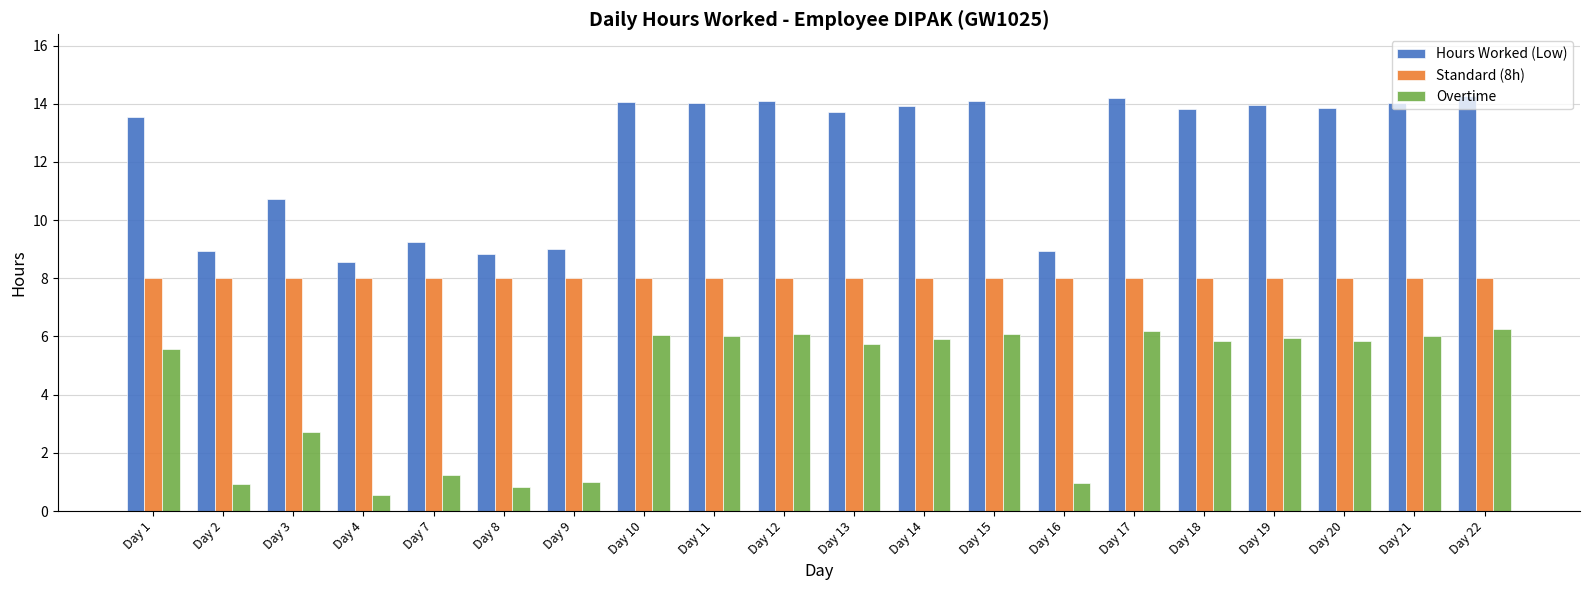

What are all the series names shown in the legend?

Hours Worked (Low), Standard (8h), Overtime